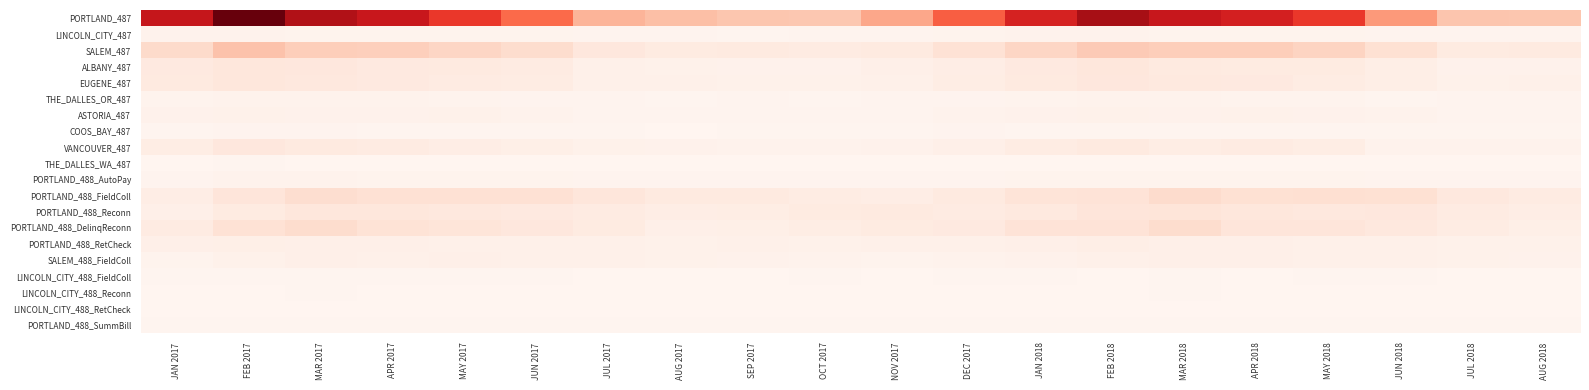

Reading left to right, extract all data points from this chart.

PORTLAND_487: JAN 2017=174503.6	FEB 2017=226950.9	MAR 2017=189548.9	APR 2017=171208.6	MAY 2017=145160.8	JUN 2017=112972.1	JUL 2017=60841.0	AUG 2017=53082.9	SEP 2017=48112.1	OCT 2017=46811.3	NOV 2017=70498.8	DEC 2017=120070.7	JAN 2018=161325.1	FEB 2018=196391.8	MAR 2018=172356.4	APR 2018=163760.1	MAY 2018=144705.1	JUN 2018=80204.4	JUL 2018=48385.0	AUG 2018=47743.5
LINCOLN_CITY_487: JAN 2017=3439.2	FEB 2017=3439.6	MAR 2017=2599.1	APR 2017=2892.7	MAY 2017=2868.5	JUN 2017=2811.6	JUL 2017=1454.8	AUG 2017=1626.8	SEP 2017=1069.0	OCT 2017=1405.1	NOV 2017=1958.4	DEC 2017=2709.6	JAN 2018=3060.3	FEB 2018=3463.6	MAR 2018=2701.4	APR 2018=2884.5	MAY 2018=2847.8	JUN 2018=1897.6	JUL 2018=1461.2	AUG 2018=1491.7
SALEM_487: JAN 2017=31844.2	FEB 2017=50298.7	MAR 2017=41849.4	APR 2017=40975.8	MAY 2017=35484.7	JUN 2017=29901.3	JUL 2017=17643.2	AUG 2017=13330.9	SEP 2017=14086.5	OCT 2017=12461.2	NOV 2017=13833.0	DEC 2017=24801.3	JAN 2018=35799.4	FEB 2018=44530.5	MAR 2018=41729.7	APR 2018=41859.5	MAY 2018=37017.1	JUN 2018=26081.9	JUL 2018=13245.8	AUG 2018=13925.0
ALBANY_487: JAN 2017=15023.4	FEB 2017=18629.5	MAR 2017=17645.5	APR 2017=14565.8	MAY 2017=13766.7	JUN 2017=12726.9	JUL 2017=5902.1	AUG 2017=5035.6	SEP 2017=4614.8	OCT 2017=4615.2	NOV 2017=7067.3	DEC 2017=10030.3	JAN 2018=15362.5	FEB 2018=18804.3	MAR 2018=13745.6	APR 2018=13512.3	MAY 2018=13198.4	JUN 2018=8485.3	JUL 2018=4742.5	AUG 2018=4588.0
EUGENE_487: JAN 2017=13997.7	FEB 2017=18631.4	MAR 2017=16760.8	APR 2017=14944.7	MAY 2017=12709.4	JUN 2017=11163.6	JUL 2017=6410.5	AUG 2017=6144.2	SEP 2017=4886.1	OCT 2017=4910.2	NOV 2017=6463.1	DEC 2017=10611.2	JAN 2018=14284.1	FEB 2018=17486.1	MAR 2018=15546.5	APR 2018=14871.3	MAY 2018=11710.1	JUN 2018=9014.6	JUL 2018=5074.7	AUG 2018=5676.6
THE_DALLES_OR_487: JAN 2017=2954.7	FEB 2017=3843.1	MAR 2017=3726.9	APR 2017=3460.1	MAY 2017=2162.1	JUN 2017=1611.0	JUL 2017=1238.2	AUG 2017=381.1	SEP 2017=1250.3	OCT 2017=748.0	NOV 2017=1473.5	DEC 2017=1393.3	JAN 2018=2361.0	FEB 2018=3568.7	MAR 2018=3311.2	APR 2018=2825.4	MAY 2018=2552.7	JUN 2018=1013.1	JUL 2018=1242.3	AUG 2018=1528.3
ASTORIA_487: JAN 2017=4443.5	FEB 2017=4800.7	MAR 2017=4382.5	APR 2017=4275.8	MAY 2017=5276.2	JUN 2017=3377.1	JUL 2017=1910.1	AUG 2017=1726.6	SEP 2017=1641.9	OCT 2017=1732.3	NOV 2017=1901.8	DEC 2017=3079.5	JAN 2018=4174.4	FEB 2018=5043.6	MAR 2018=3886.7	APR 2018=5055.5	MAY 2018=4197.6	JUN 2018=3620.3	JUL 2018=1743.5	AUG 2018=1586.3
COOS_BAY_487: JAN 2017=878.3	FEB 2017=1447.3	MAR 2017=1622.4	APR 2017=772.8	MAY 2017=826.9	JUN 2017=808.9	JUL 2017=637.8	AUG 2017=-587.4	SEP 2017=331.0	OCT 2017=415.1	NOV 2017=721.4	DEC 2017=1275.0	JAN 2018=900.3	FEB 2018=1111.1	MAR 2018=849.4	APR 2018=1123.5	MAY 2018=680.9	JUN 2018=583.7	JUL 2018=454.5	AUG 2018=506.3
VANCOUVER_487: JAN 2017=10786.4	FEB 2017=17429.6	MAR 2017=13843.3	APR 2017=12073.3	MAY 2017=9733.3	JUN 2017=7614.0	JUL 2017=5211.1	AUG 2017=3955.8	SEP 2017=3462.8	OCT 2017=3132.5	NOV 2017=4633.9	DEC 2017=7256.2	JAN 2018=11184.6	FEB 2018=13834.7	MAR 2018=10662.1	APR 2018=12065.7	MAY 2018=10482.0	JUN 2018=3563.8	JUL 2018=3658.0	AUG 2018=3587.3
THE_DALLES_WA_487: JAN 2017=225.9	FEB 2017=414.6	MAR 2017=296.7	APR 2017=285.2	MAY 2017=218.5	JUN 2017=165.9	JUL 2017=155.6	AUG 2017=98.8	SEP 2017=82.9	OCT 2017=95.0	NOV 2017=126.1	DEC 2017=156.8	JAN 2018=232.5	FEB 2018=248.0	MAR 2018=272.4	APR 2018=251.1	MAY 2018=164.7	JUN 2018=37.7	JUL 2018=130.3	AUG 2018=116.4
PORTLAND_488_AutoPay: JAN 2017=2057.5	FEB 2017=3187.5	MAR 2017=3217.5	APR 2017=2772.5	MAY 2017=2627.5	JUN 2017=2462.5	JUL 2017=1855.0	AUG 2017=1620.0	SEP 2017=1577.5	OCT 2017=1497.5	NOV 2017=1582.5	DEC 2017=1850.0	JAN 2018=2365.0	FEB 2018=2827.5	MAR 2018=2630.0	APR 2018=2385.0	MAY 2018=2302.5	JUN 2018=2037.5	JUL 2018=1625.0	AUG 2018=1400.0
PORTLAND_488_FieldColl: JAN 2017=9640.0	FEB 2017=20660.0	MAR 2017=28900.0	APR 2017=25240.0	MAY 2017=25900.0	JUN 2017=25320.0	JUL 2017=19140.0	AUG 2017=14320.0	SEP 2017=14460.0	OCT 2017=11180.0	NOV 2017=9960.0	DEC 2017=14320.0	JAN 2018=21900.0	FEB 2018=22960.0	MAR 2018=30875.0	APR 2018=26180.0	MAY 2018=26980.0	JUN 2018=26815.0	JUL 2018=17000.0	AUG 2018=12720.0
PORTLAND_488_Reconn: JAN 2017=7300.0	FEB 2017=12940.0	MAR 2017=18190.0	APR 2017=18860.0	MAY 2017=17120.0	JUN 2017=15310.0	JUL 2017=12720.0	AUG 2017=9540.0	SEP 2017=10600.0	OCT 2017=13490.0	NOV 2017=14450.0	DEC 2017=12360.0	JAN 2018=15600.0	FEB 2018=19910.0	MAR 2018=21430.0	APR 2018=18865.9	MAY 2018=16860.0	JUN 2018=17490.0	JUL 2018=12240.0	AUG 2018=9600.0
PORTLAND_488_DelinqReconn: JAN 2017=12600.0	FEB 2017=24600.0	MAR 2017=29740.0	APR 2017=23700.0	MAY 2017=21200.0	JUN 2017=18000.0	JUL 2017=13100.0	AUG 2017=6600.0	SEP 2017=7800.0	OCT 2017=10800.0	NOV 2017=13400.0	DEC 2017=15300.0	JAN 2018=23100.0	FEB 2018=22700.0	MAR 2018=29700.0	APR 2018=20000.0	MAY 2018=20100.0	JUN 2018=16400.0	JUL 2018=11070.0	AUG 2018=7670.0
PORTLAND_488_RetCheck: JAN 2017=6570.0	FEB 2017=7455.0	MAR 2017=6930.0	APR 2017=6690.0	MAY 2017=6225.0	JUN 2017=6345.0	JUL 2017=5670.0	AUG 2017=5205.0	SEP 2017=5670.0	OCT 2017=5460.0	NOV 2017=5640.0	DEC 2017=6090.0	JAN 2018=6690.0	FEB 2018=8715.0	MAR 2018=7275.0	APR 2018=6855.0	MAY 2018=5895.0	JUN 2018=5670.0	JUL 2018=5115.0	AUG 2018=5085.0
SALEM_488_FieldColl: JAN 2017=2580.0	FEB 2017=5440.0	MAR 2017=7400.0	APR 2017=6180.0	MAY 2017=6840.0	JUN 2017=6380.0	JUL 2017=5660.0	AUG 2017=4960.0	SEP 2017=4140.0	OCT 2017=3540.0	NOV 2017=2800.0	DEC 2017=3360.0	JAN 2018=4260.0	FEB 2018=6220.0	MAR 2018=6900.0	APR 2018=6540.0	MAY 2018=5820.0	JUN 2018=6400.0	JUL 2018=5120.0	AUG 2018=4540.0
LINCOLN_CITY_488_FieldColl: JAN 2017=320.0	FEB 2017=440.0	MAR 2017=460.0	APR 2017=400.0	MAY 2017=480.0	JUN 2017=340.0	JUL 2017=300.0	AUG 2017=240.0	SEP 2017=240.0	OCT 2017=380.0	NOV 2017=240.0	DEC 2017=420.0	JAN 2018=380.0	FEB 2018=220.0	MAR 2018=360.0	APR 2018=240.0	MAY 2018=500.0	JUN 2018=340.0	JUL 2018=200.0	AUG 2018=280.0
LINCOLN_CITY_488_Reconn: JAN 2017=270.0	FEB 2017=120.0	MAR 2017=330.0	APR 2017=270.0	MAY 2017=240.0	JUN 2017=210.0	JUL 2017=240.0	AUG 2017=120.0	SEP 2017=150.0	OCT 2017=240.0	NOV 2017=240.0	DEC 2017=280.0	JAN 2018=180.0	FEB 2018=300.0	MAR 2018=560.0	APR 2018=210.0	MAY 2018=120.0	JUN 2018=210.0	JUL 2018=300.0	AUG 2018=30.0
LINCOLN_CITY_488_RetCheck: JAN 2017=90.0	FEB 2017=120.0	MAR 2017=45.0	APR 2017=105.0	MAY 2017=60.0	JUN 2017=45.0	JUL 2017=120.0	AUG 2017=-0.0	SEP 2017=60.0	OCT 2017=105.0	NOV 2017=60.0	DEC 2017=75.0	JAN 2018=165.0	FEB 2018=120.0	MAR 2018=60.0	APR 2018=75.0	MAY 2018=45.0	JUN 2018=105.0	JUL 2018=60.0	AUG 2018=60.0
PORTLAND_488_SummBill: JAN 2017=609.0	FEB 2017=530.0	MAR 2017=582.0	APR 2017=523.0	MAY 2017=477.0	JUN 2017=712.0	JUL 2017=556.0	AUG 2017=549.0	SEP 2017=635.0	OCT 2017=578.0	NOV 2017=566.0	DEC 2017=571.0	JAN 2018=571.0	FEB 2018=566.0	MAR 2018=570.0	APR 2018=553.0	MAY 2018=548.0	JUN 2018=593.0	JUL 2018=557.0	AUG 2018=553.0